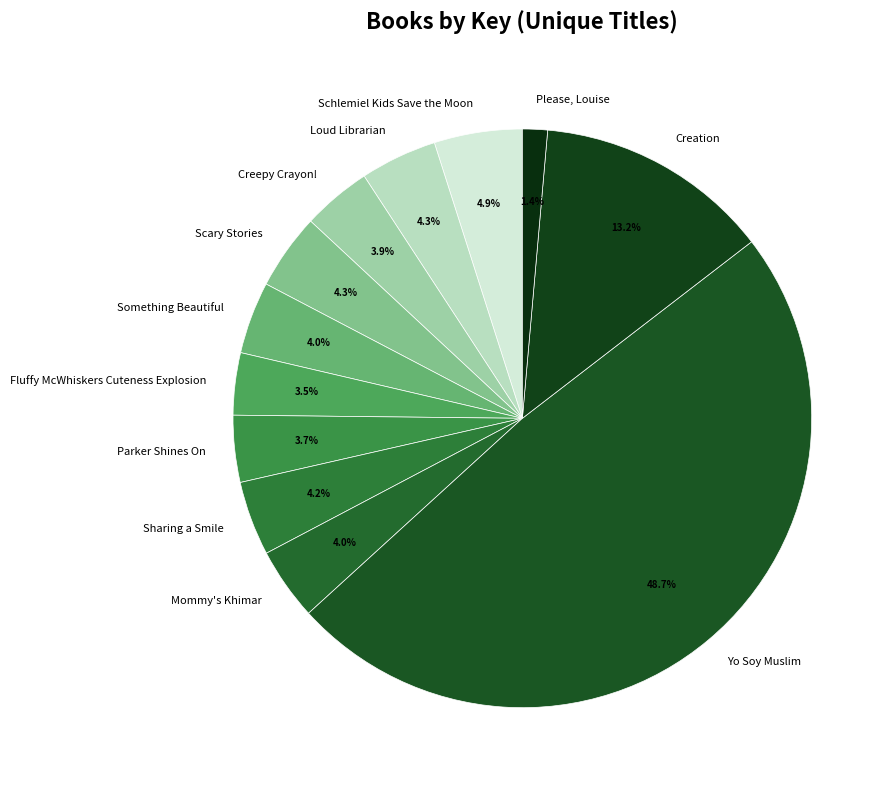

What is the smallest slice in the pie chart?

Please, Louise